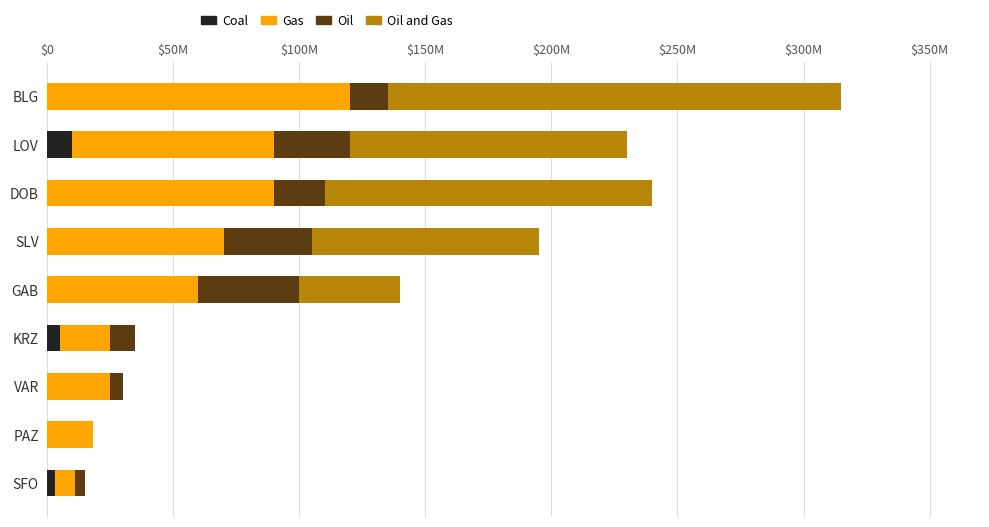

What are all the series names shown in the legend?

Coal, Gas, Oil, Oil and Gas